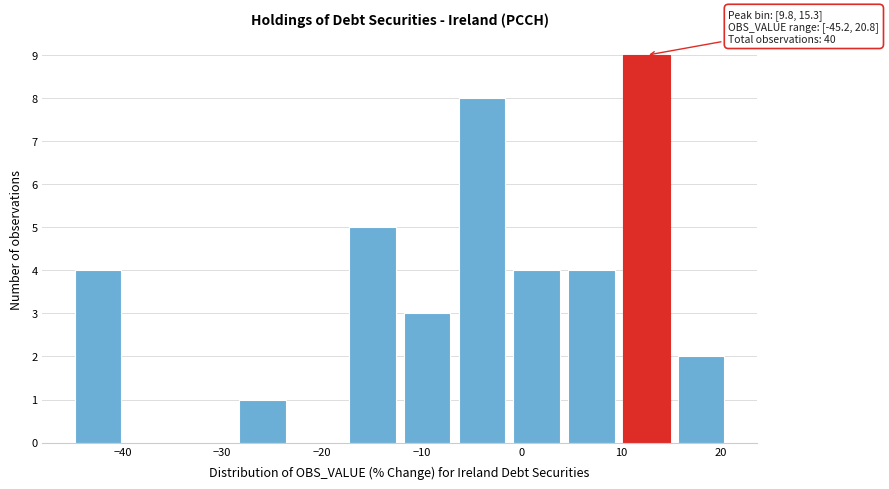

Which range on the x-axis has the tallest bar?

10 to 15